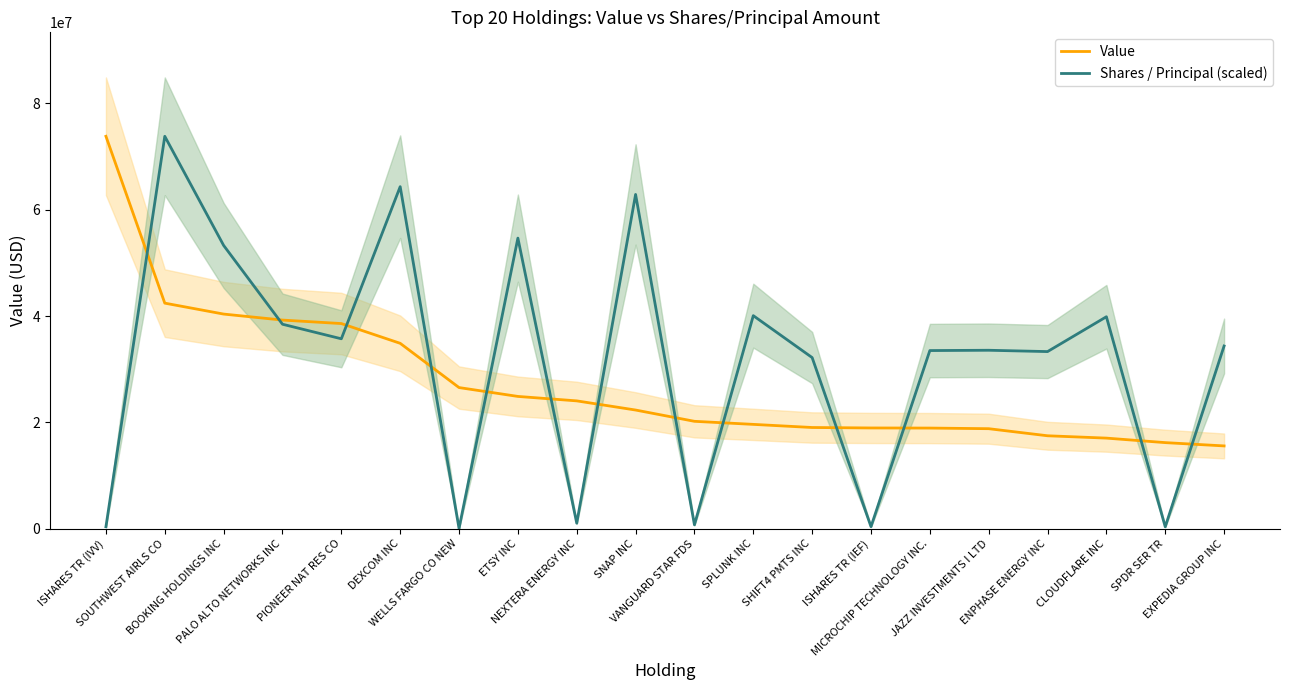

What is the difference between the Shares / Principal (scaled) values at PIONEER NAT RES CO and WELLS FARGO CO NEW?

35674164.4